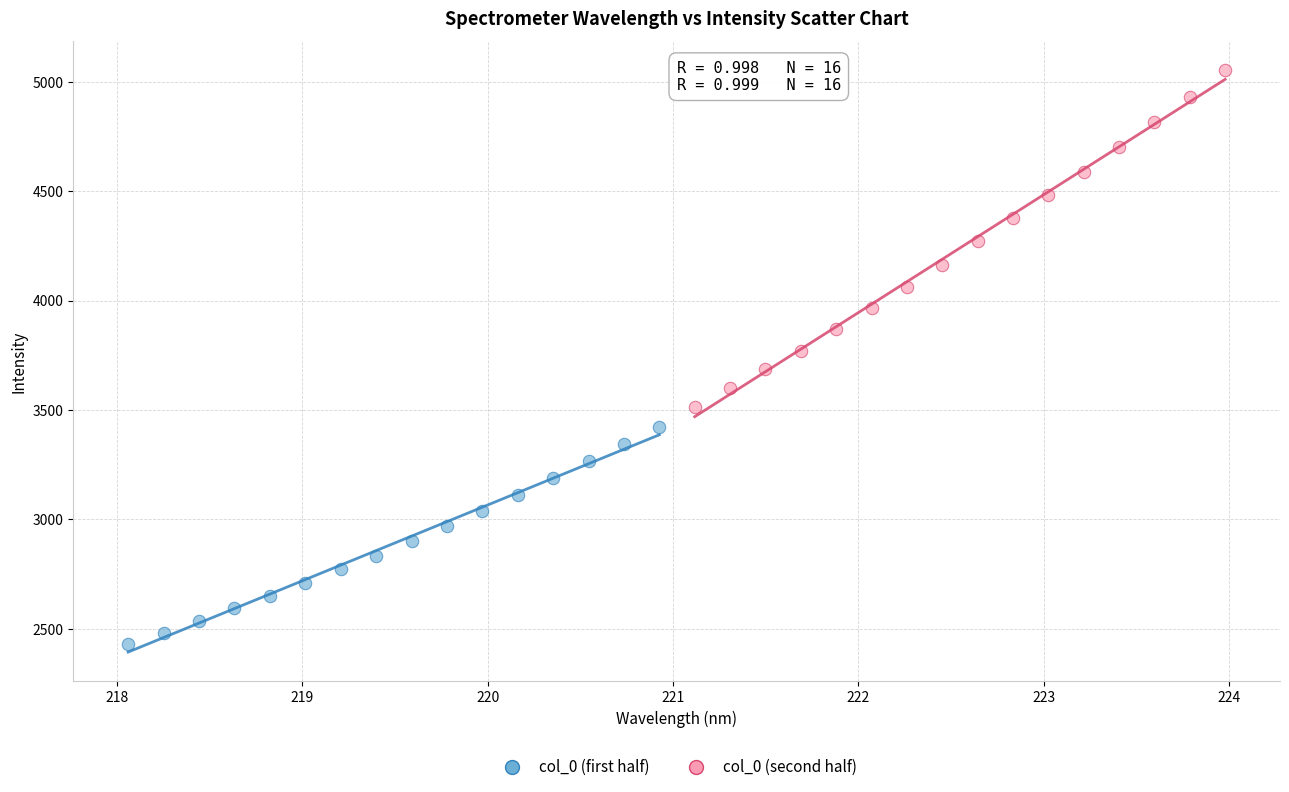

Which series reaches the minimum Y coordinate?

col_0 (first half)